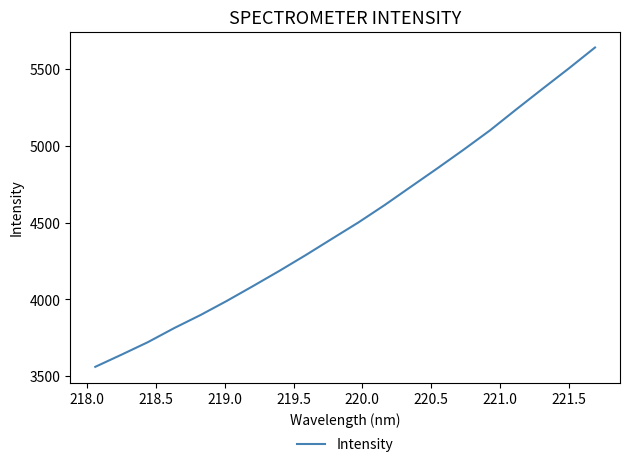

What is the difference between the maximum and minimum values?

2079.8